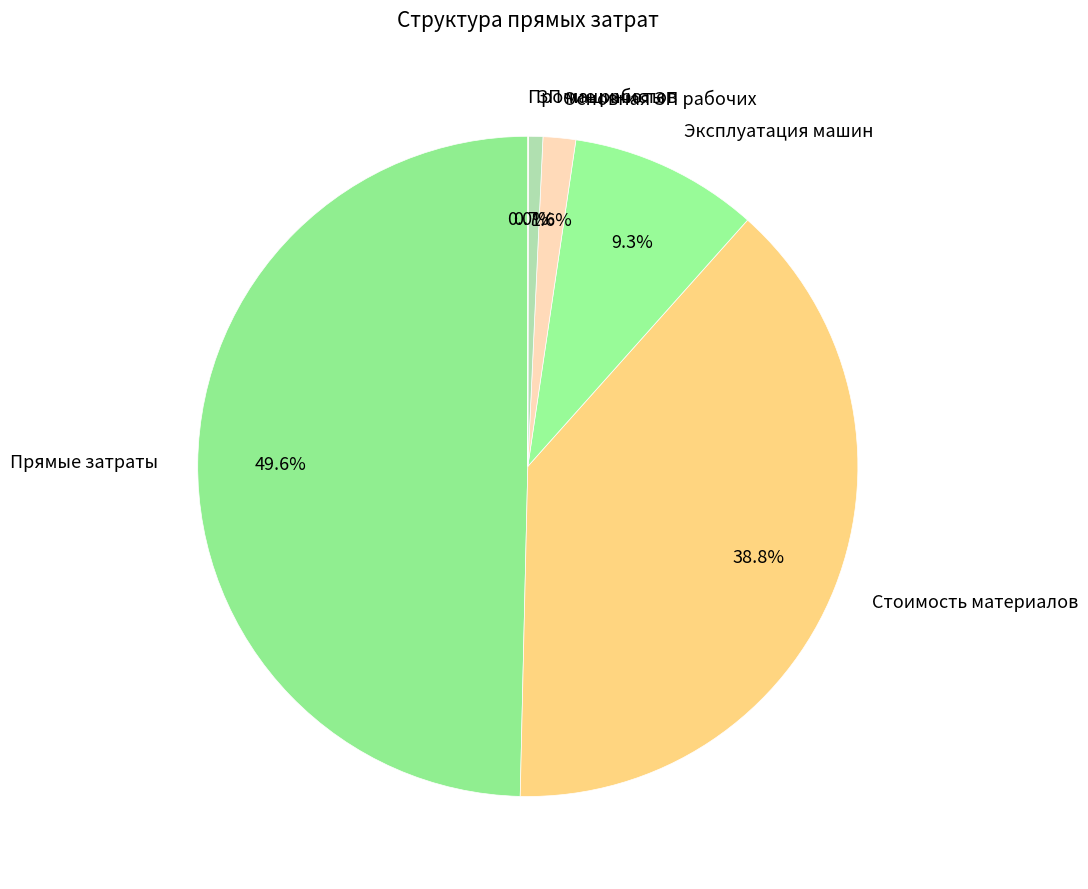

To the nearest percent, what is the difference between the Основная ЗП рабочих and Прямые затраты slice percentages?

48%